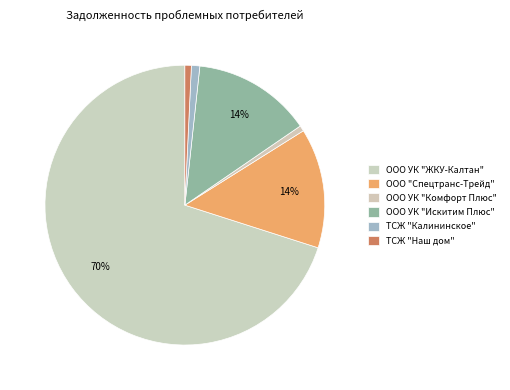

How many segments does this pie chart have?

6